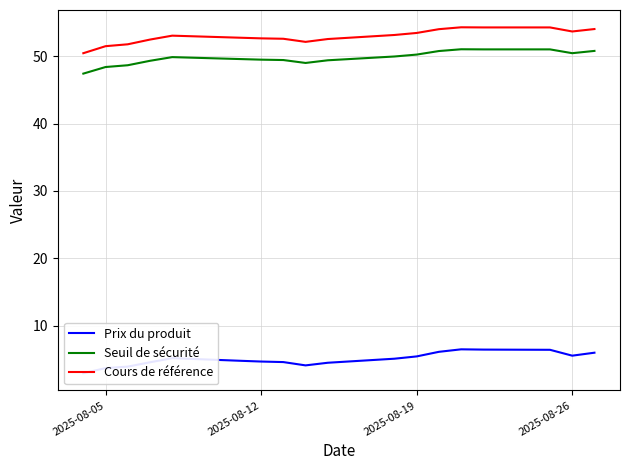

What is the lowest value of the Seuil de sécurité series?

47.4